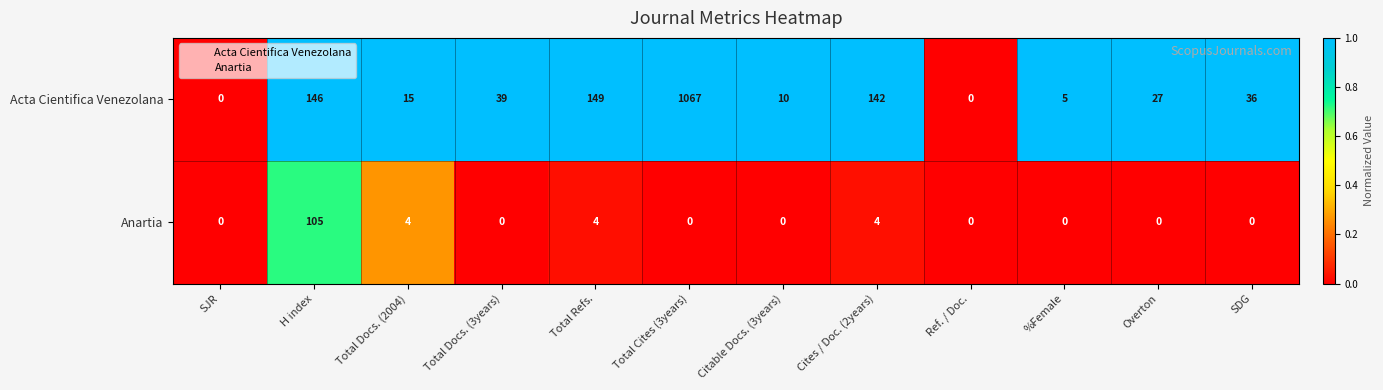

Rank the series by their average value, from lowest to highest.

Anartia, Acta Cientifica Venezolana